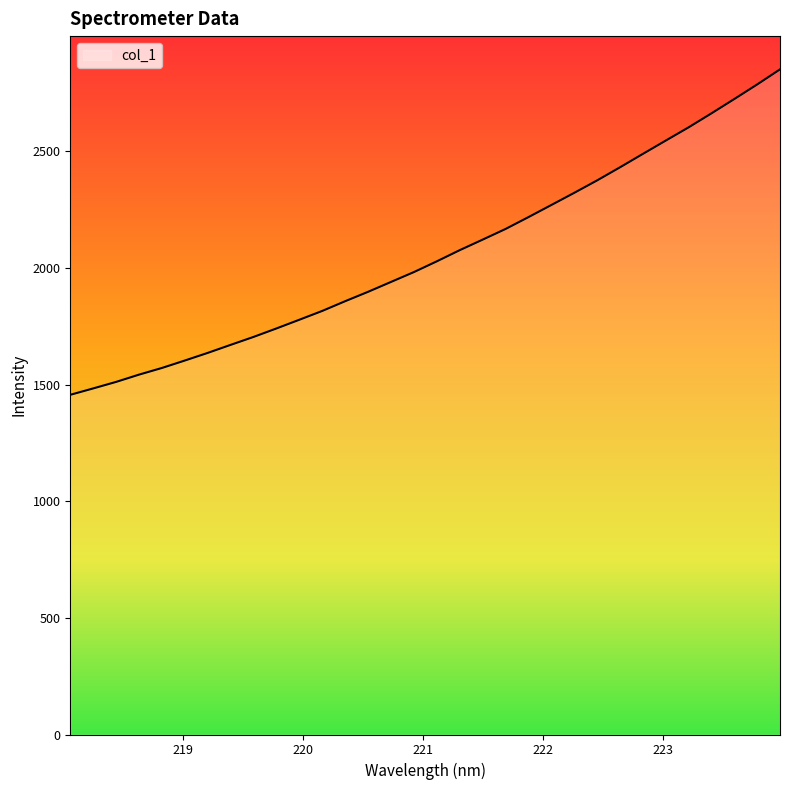

What is the minimum value shown in the chart?

1456.6